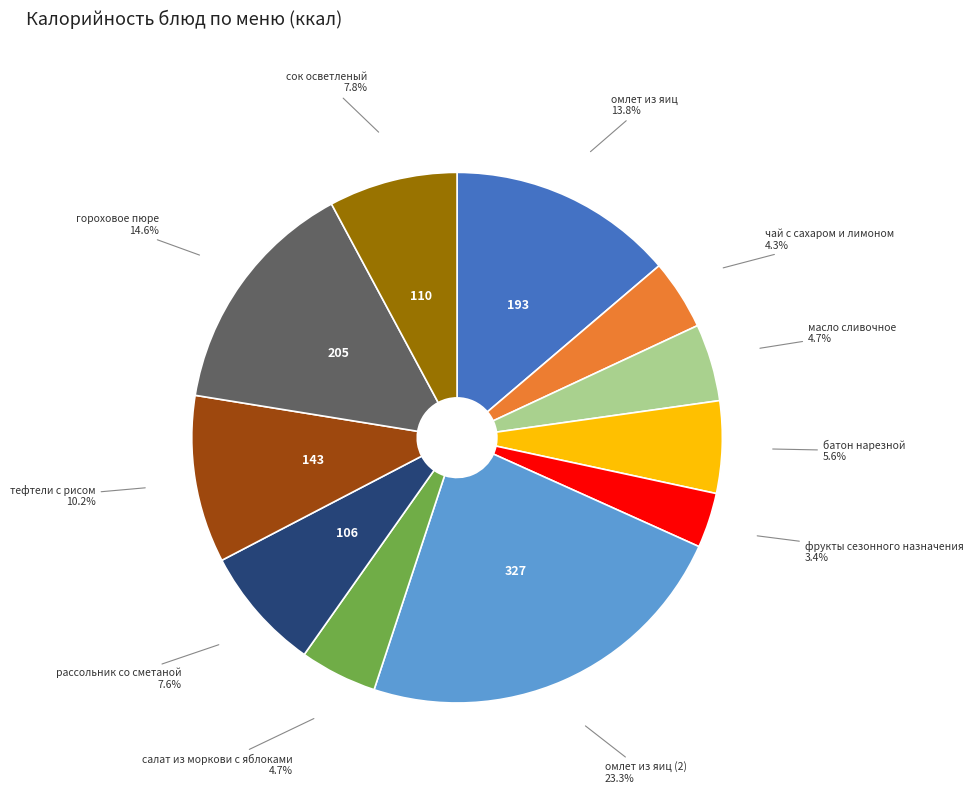

What portion of the pie excludes чай с сахаром и лимоном?

95.7%